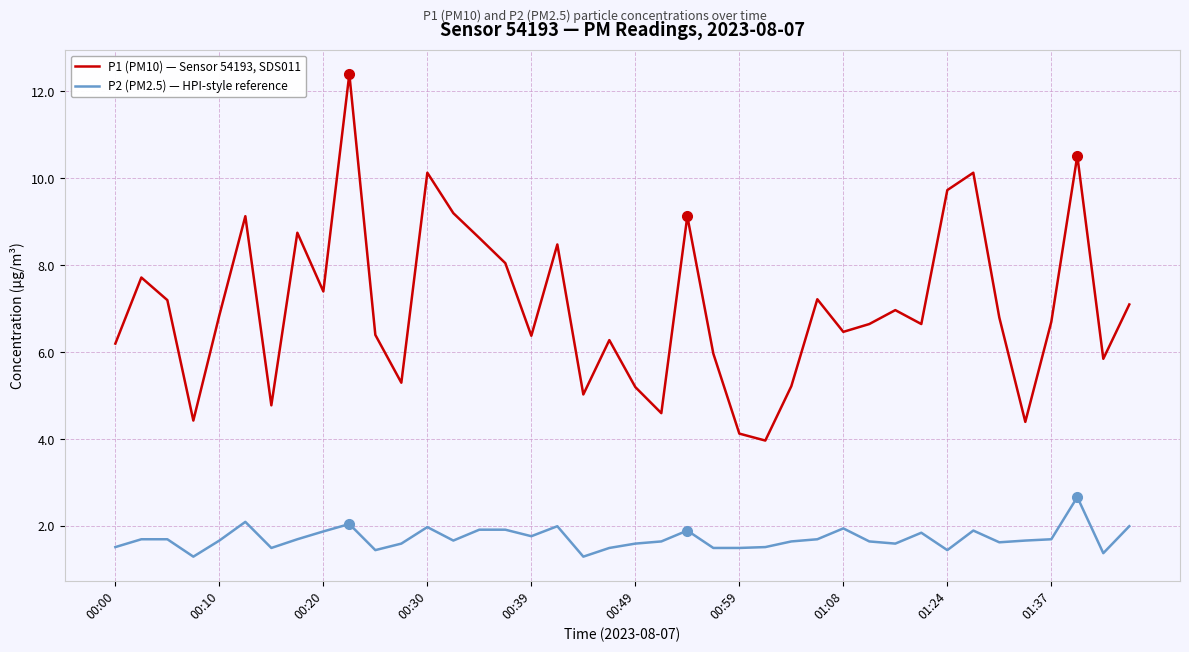

True or false: P2 (PM2.5) — HPI-style reference and P1 (PM10) — Sensor 54193, SDS011 intersect in this chart.

False